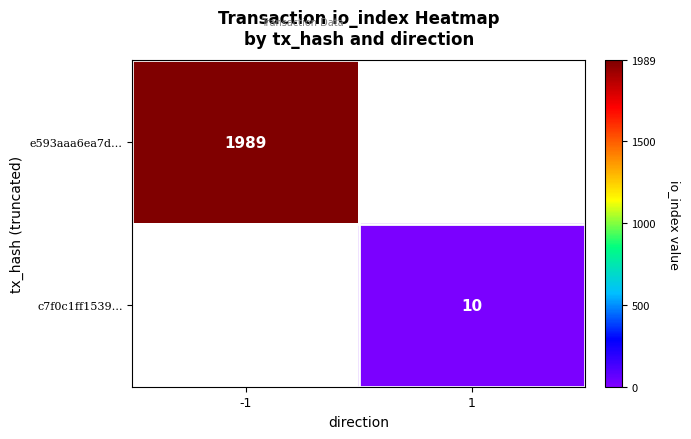

The e593aaa6ea7d… series shows 1989 at -1. True or false?

True